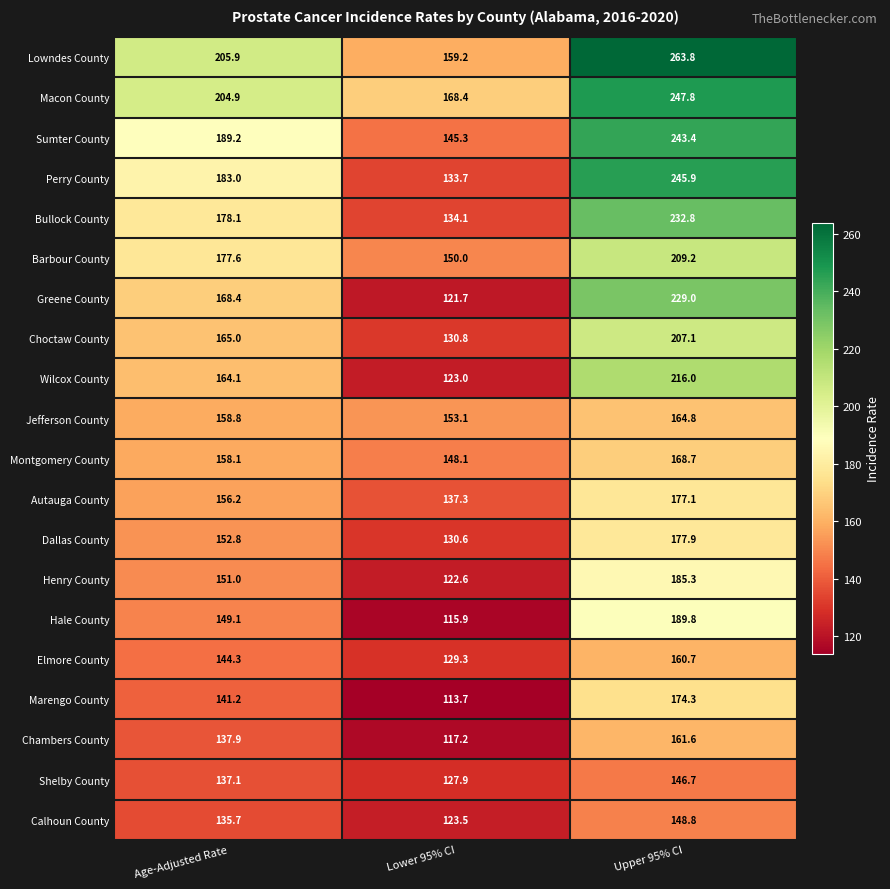

What is the spread (max minus min) of values at Lower 95% CI?

54.7